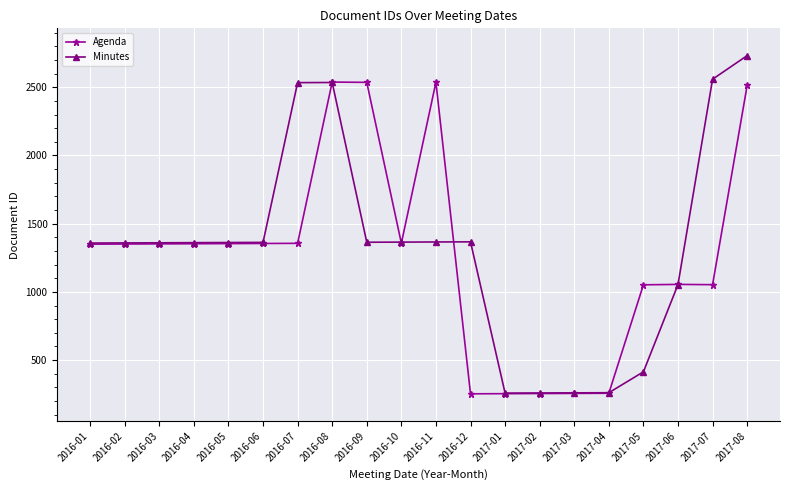

At which category is the sum across all series the highest?

2017-08